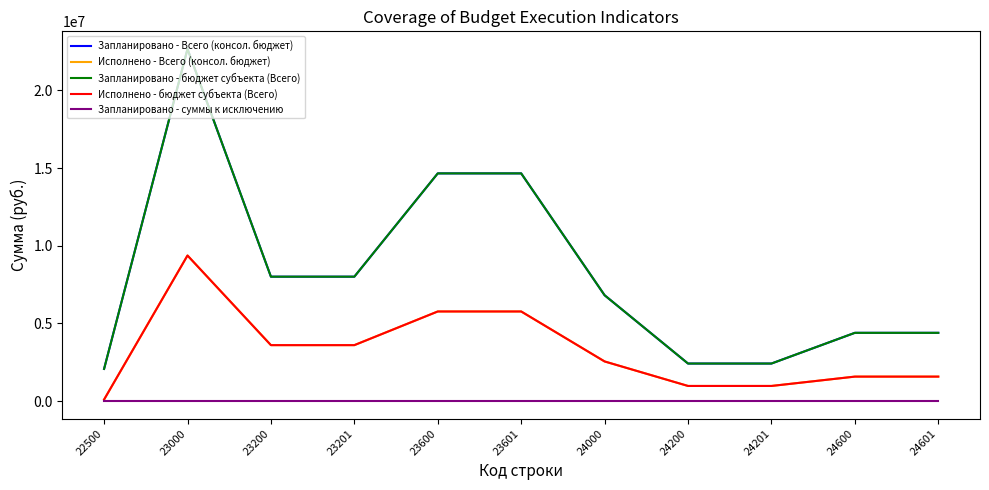

Is this an area chart (filled region under the line)?

No